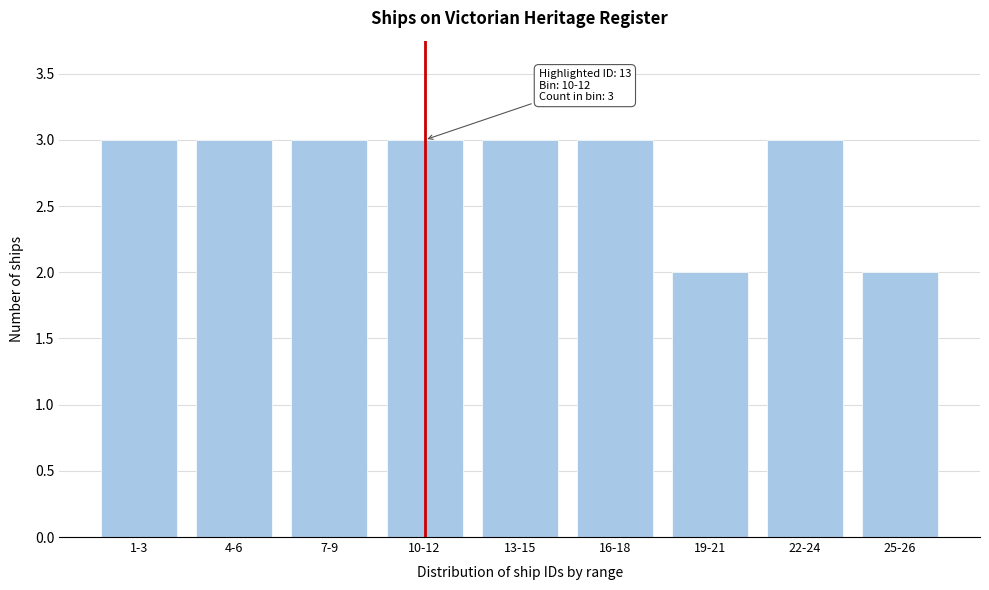

Reading left to right, what are all the values shown in this chart?

1-3=3	4-6=3	7-9=3	10-12=3	13-15=3	16-18=3	19-21=2	22-24=3	25-26=2